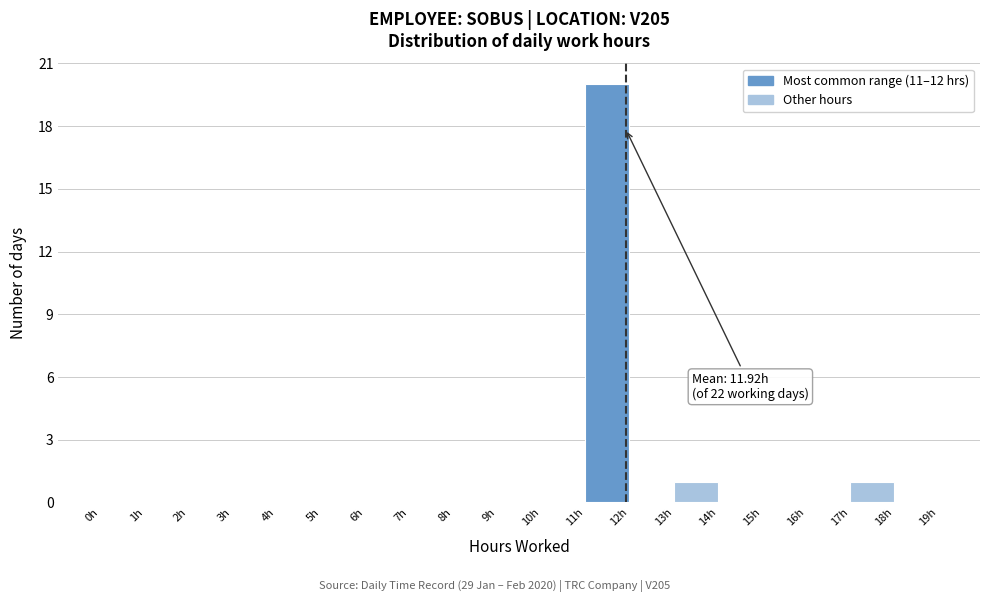

Over which range of the x-axis is the bar tallest?

11 to 12